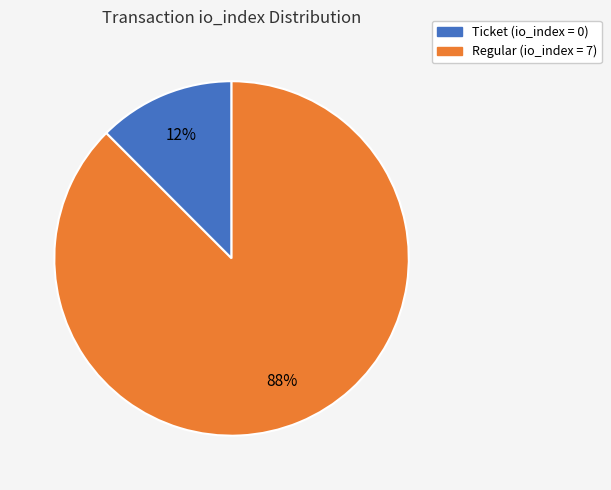

Does any single category account for the majority?

Yes